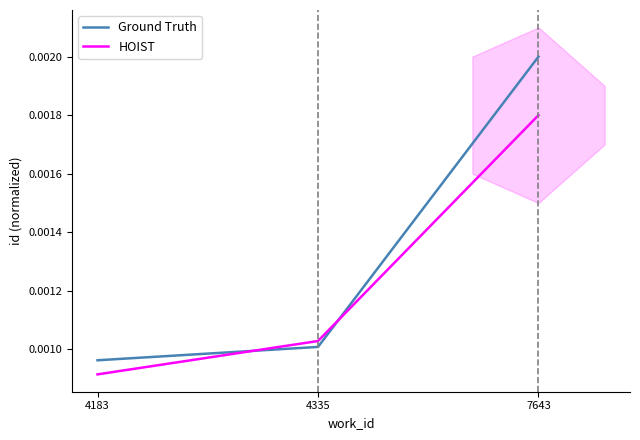

Which series has the widest spread of values?

Ground Truth